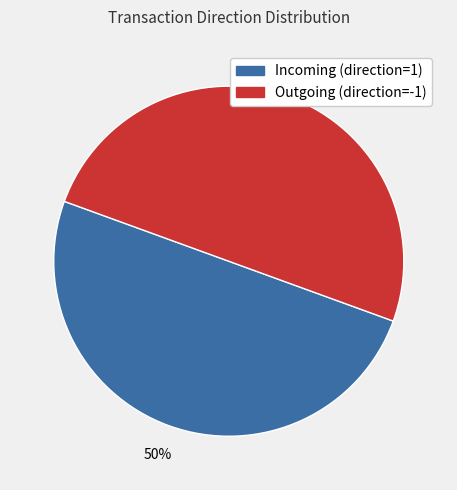

To the nearest percent, what is the average slice percentage?

50%